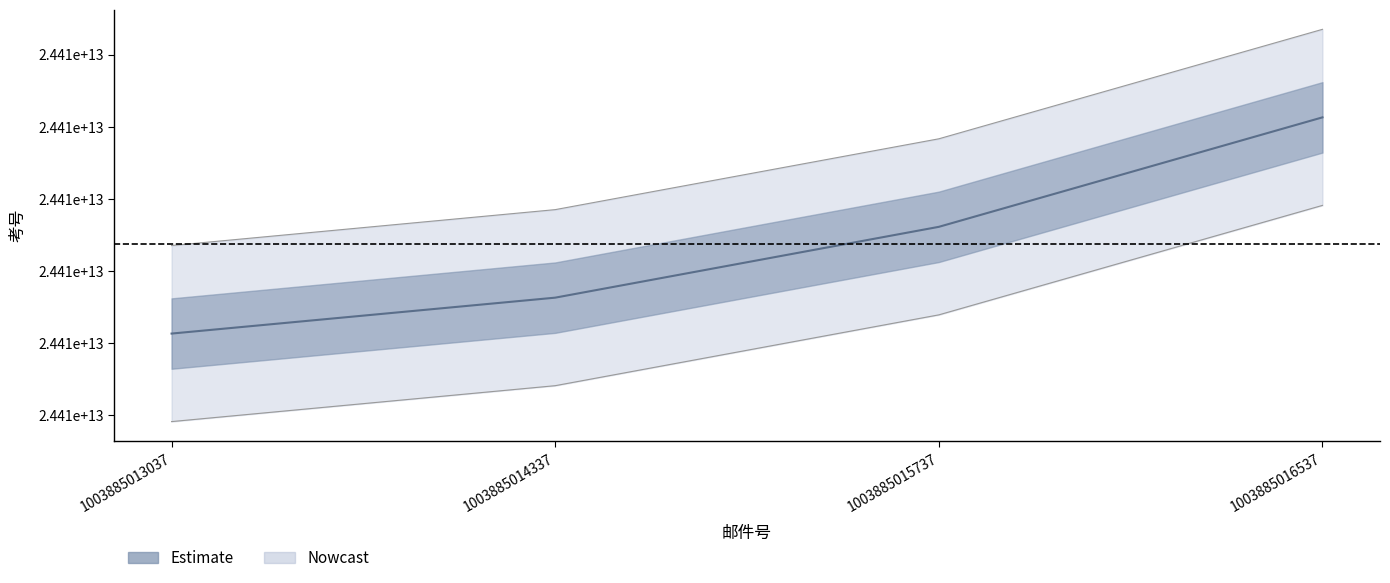

Reading right to left, what are all the values shown in this chart?

1003885016537=24413131119510	1003885015737=24411613119355	1003885014337=24410631119880	1003885013037=24410133119311